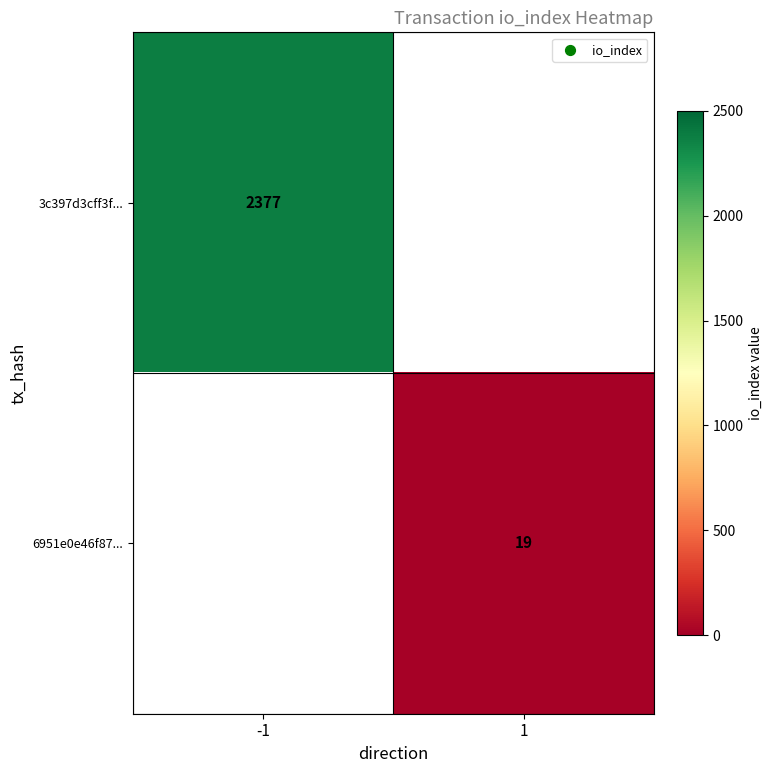

The 3c397d3cff3f... series shows 2377 at -1. True or false?

True